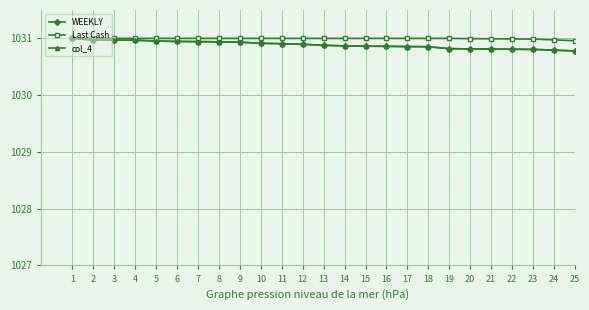

True or false: Last Cash has a value of 249.3 at 18.

False